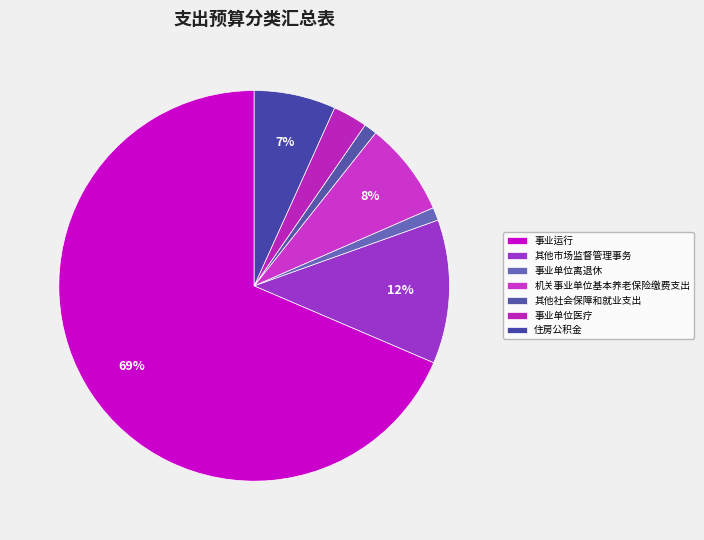

To the nearest percent, what is the difference between the 事业单位医疗 and 其他社会保障和就业支出 slice percentages?

2%